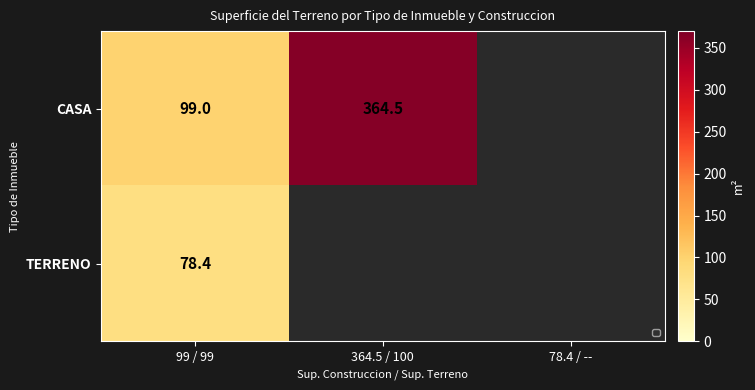

True or false: CASA has a value of 22.9 at 99 / 99.

False